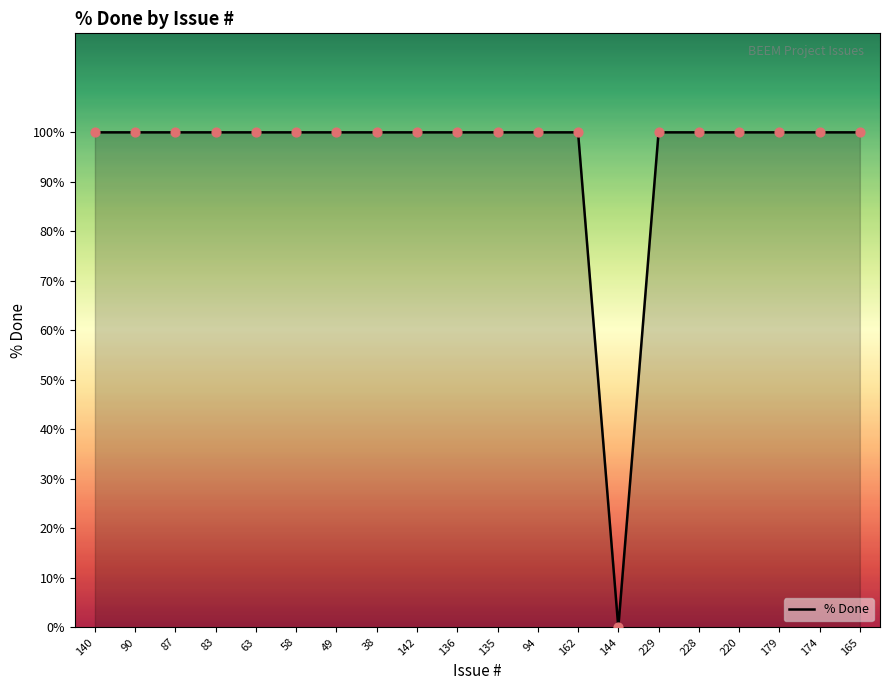

What is the ratio of the value at 135 to the value at 179?

1.0